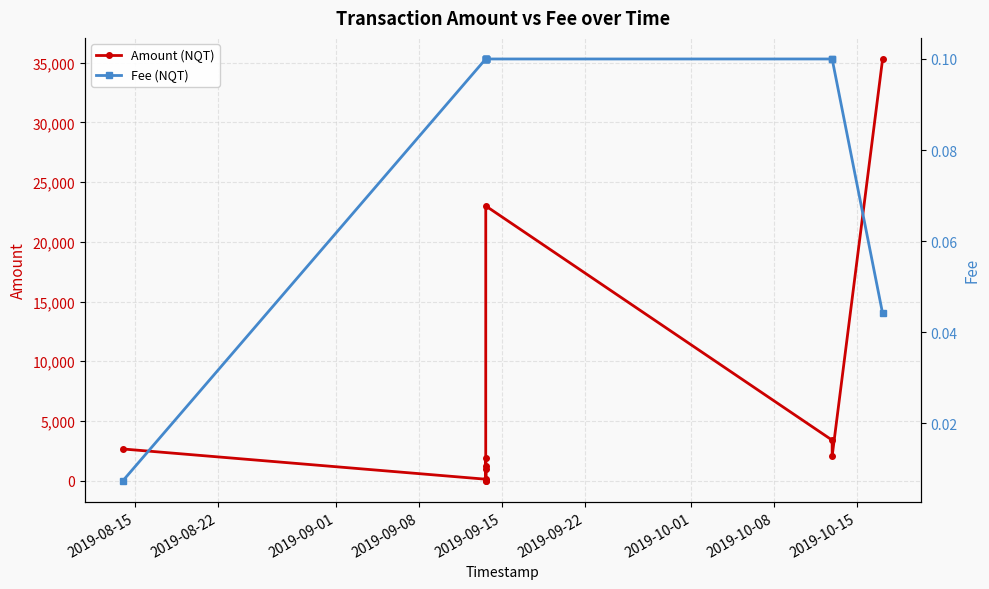

What is the value of the Amount (NQT) point at the 9th from the left?

3397.0